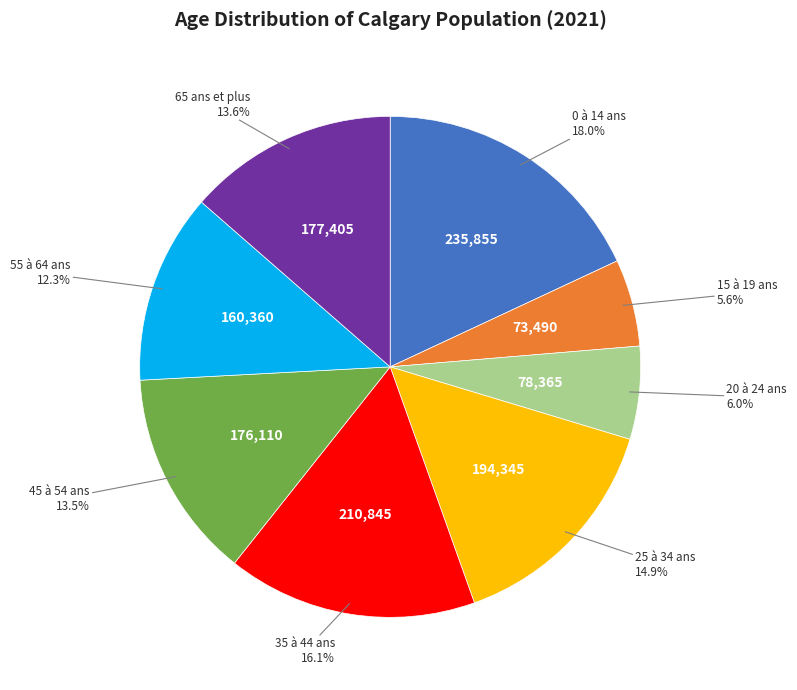

Is there any slice that represents more than half of the pie?

No